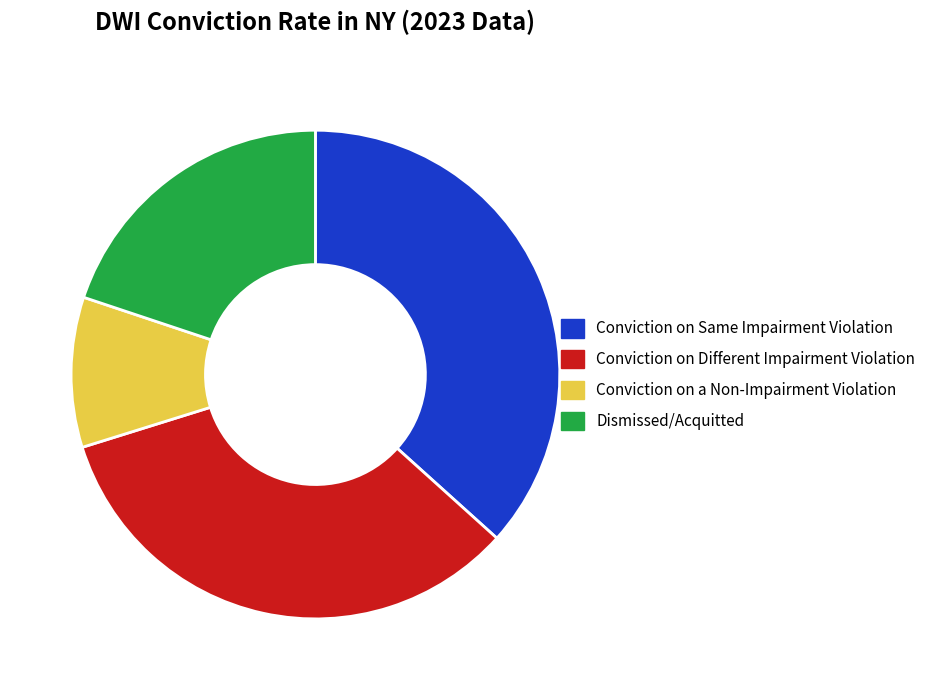

How many slices are in this pie chart?

4